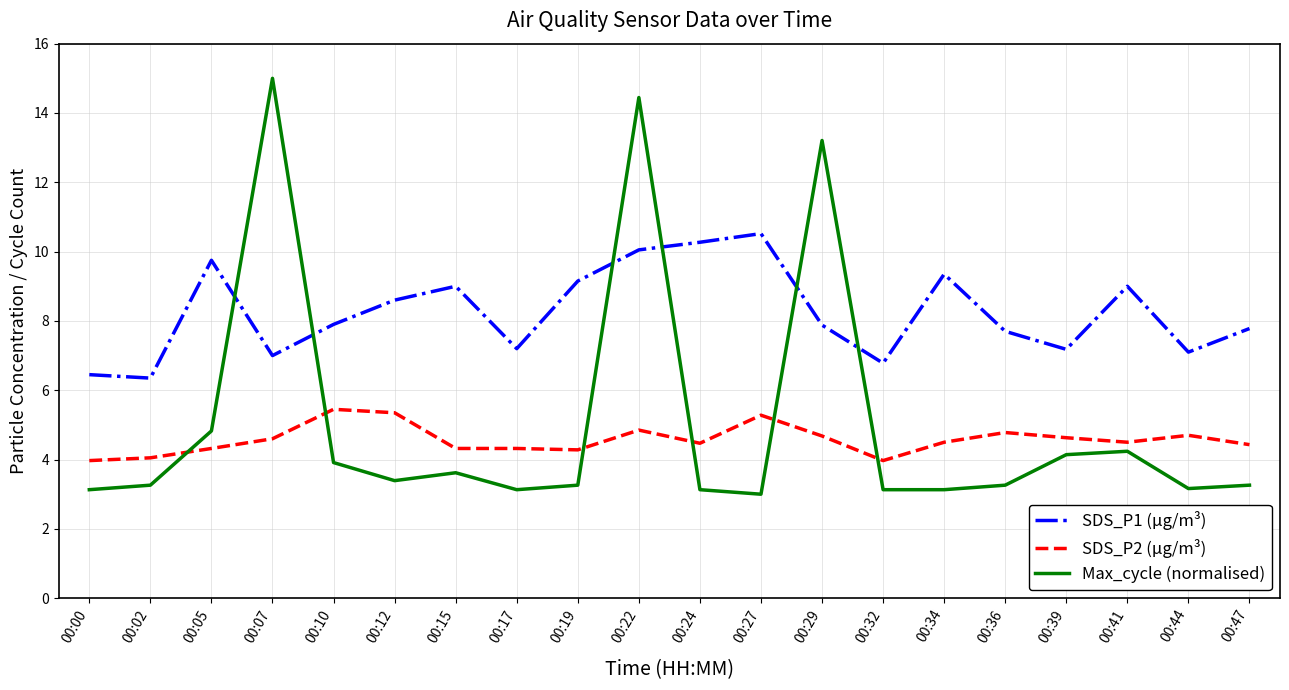

What is the minimum value shown in the chart?

3.0